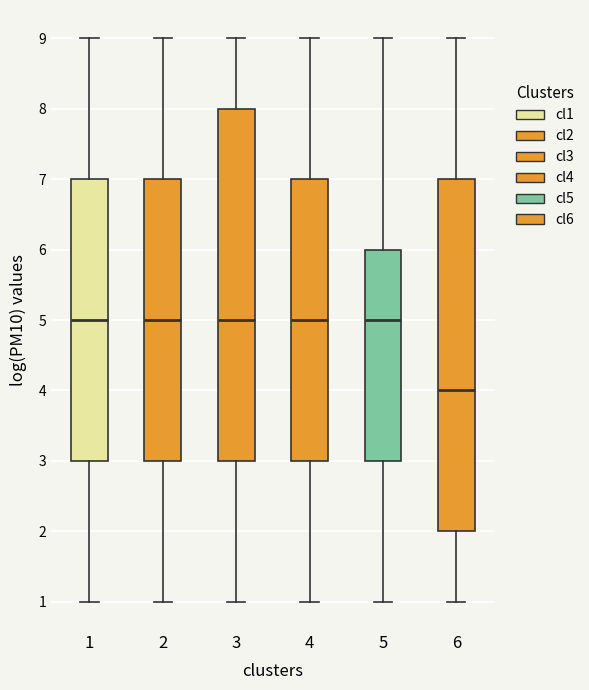

Reading left to right, read every box against the y-axis: the position of its median line, the range the box covers, and the ends of its whiskers. The values are not printed on the chart, so give them approximately, as read against the axis.

1: median 5, box 3 to 7, whiskers 1 to 9
2: median 5, box 3 to 7, whiskers 1 to 9
3: median 5, box 3 to 8, whiskers 1 to 9
4: median 5, box 3 to 7, whiskers 1 to 9
5: median 5, box 3 to 6, whiskers 1 to 9
6: median 4, box 2 to 7, whiskers 1 to 9